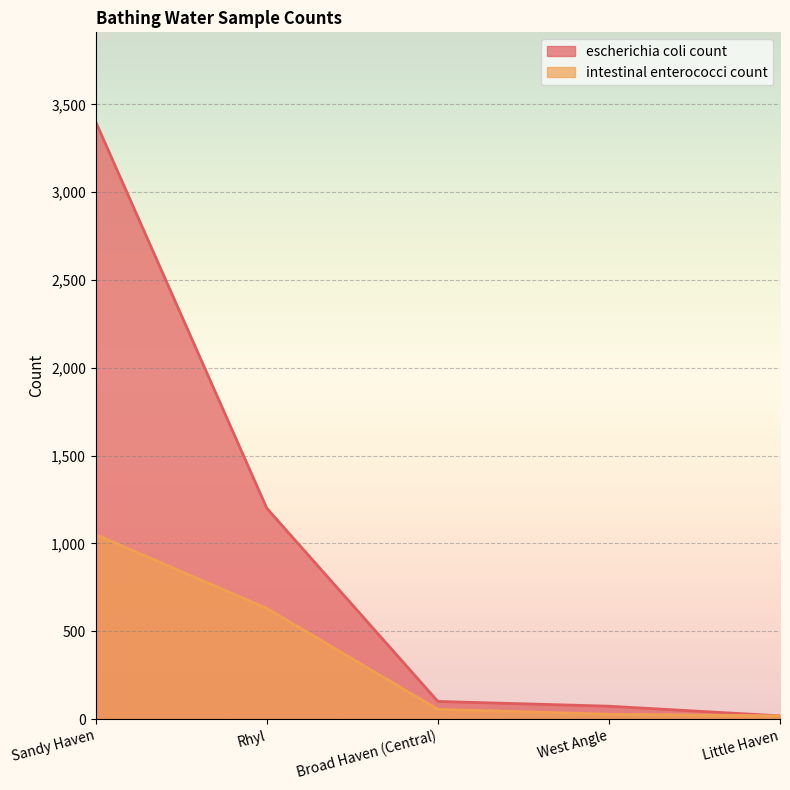

How many values in the escherichia coli count series are below 100?

2